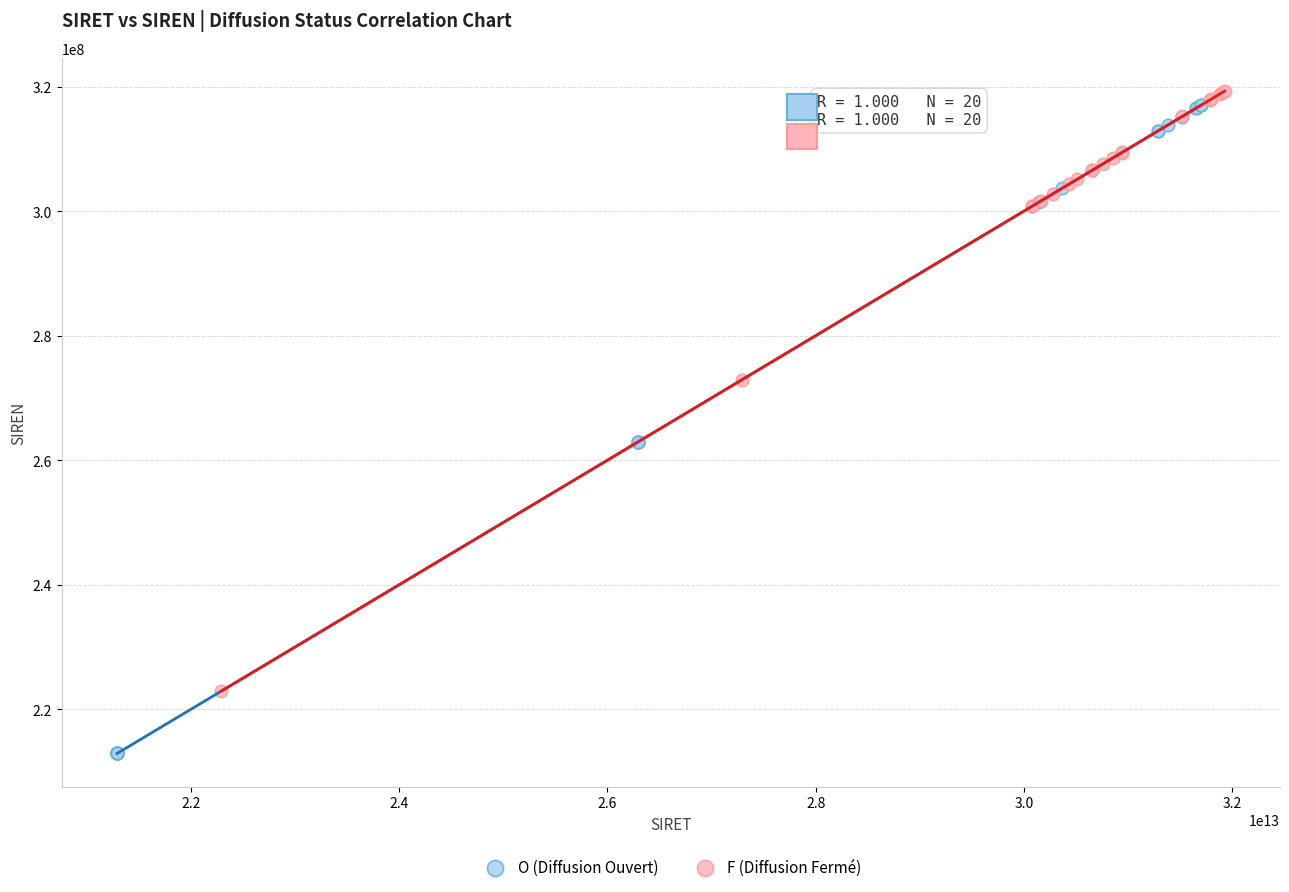

What are all the series names shown in the legend?

O (Diffusion Ouvert), F (Diffusion Fermé)